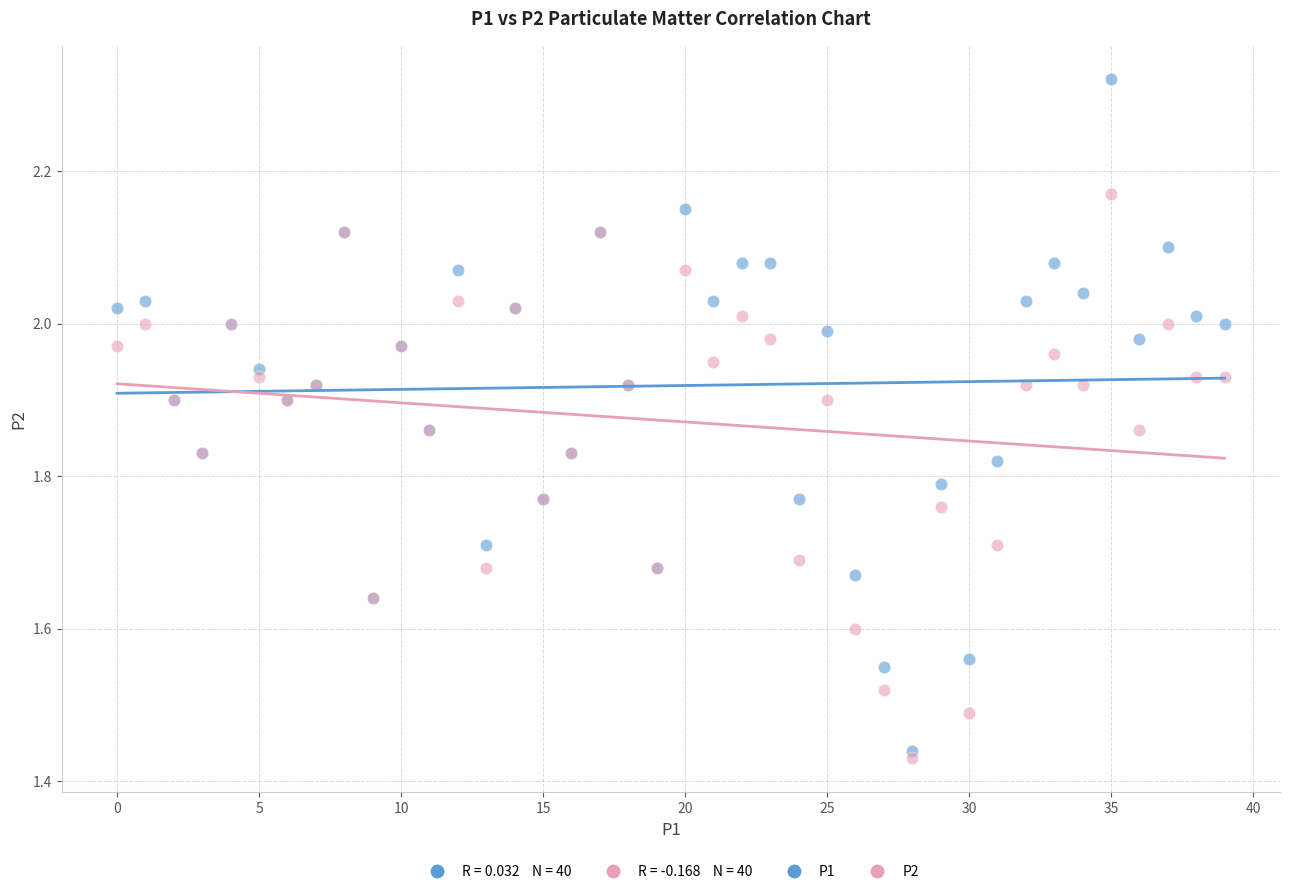

Which series reaches the minimum Y coordinate?

P2